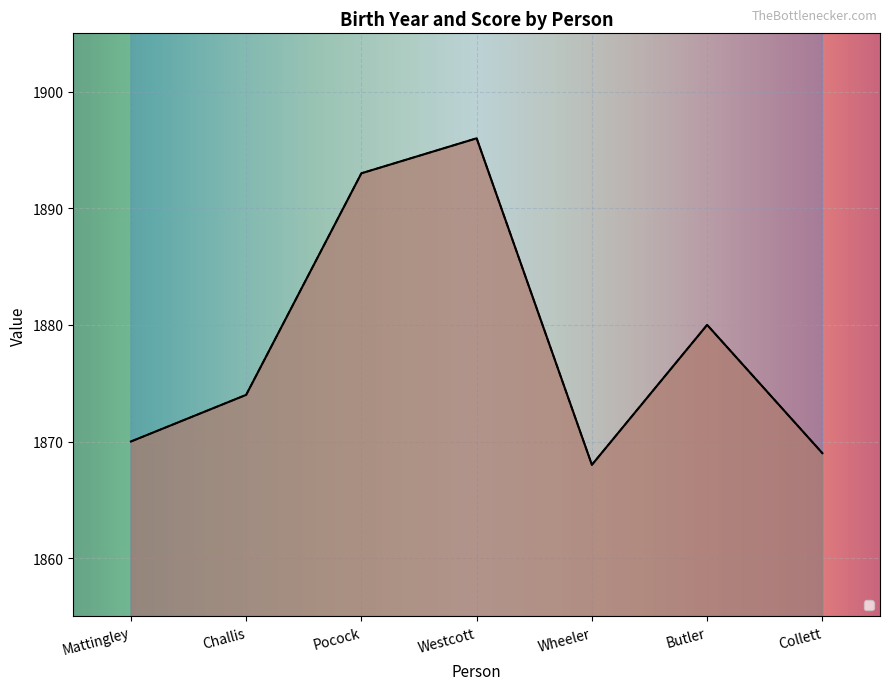

Which category has the highest value in the _score series?

Mattingley